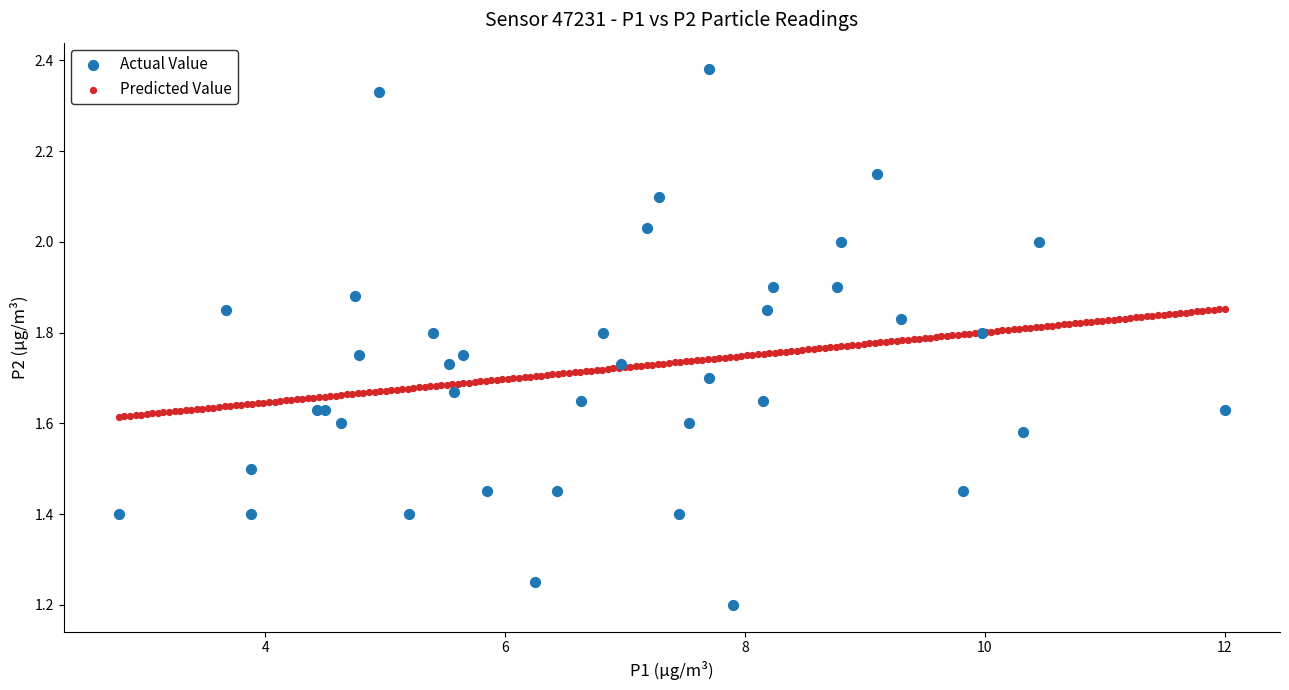

Which series reaches the minimum Y coordinate?

Actual Value